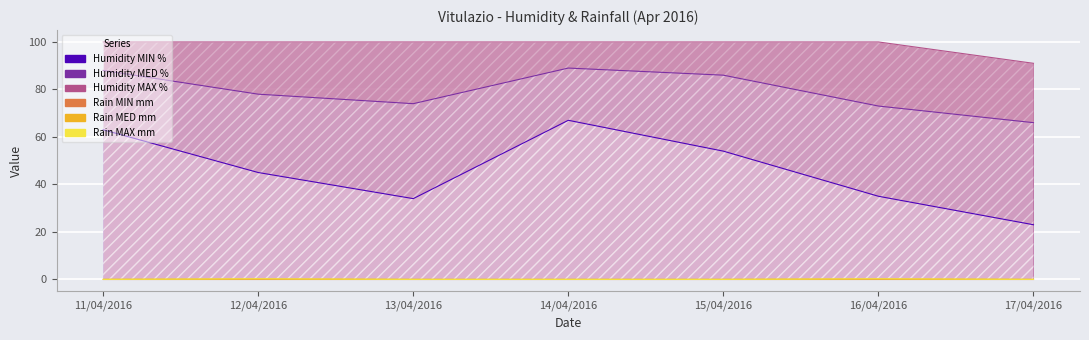

What value does the Humidity MED % series have at 11/04/2016?

88.0